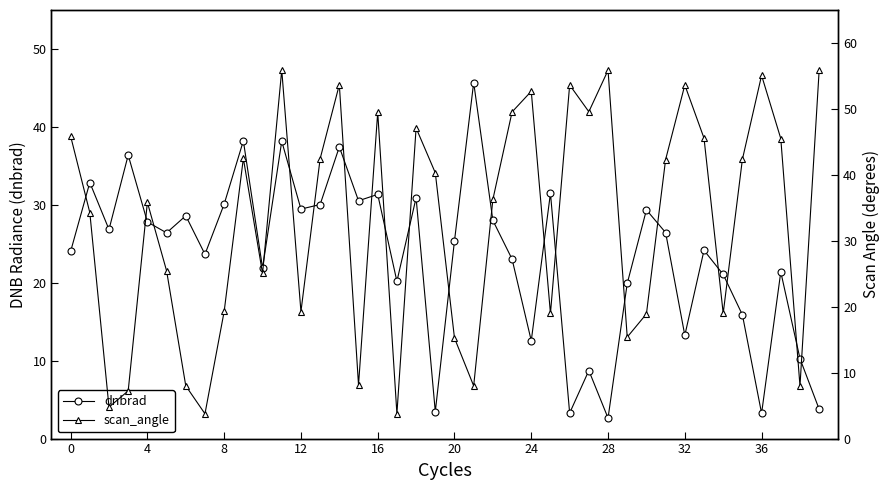

True or false: dnbrad has a value of 5.8 at 36.

False